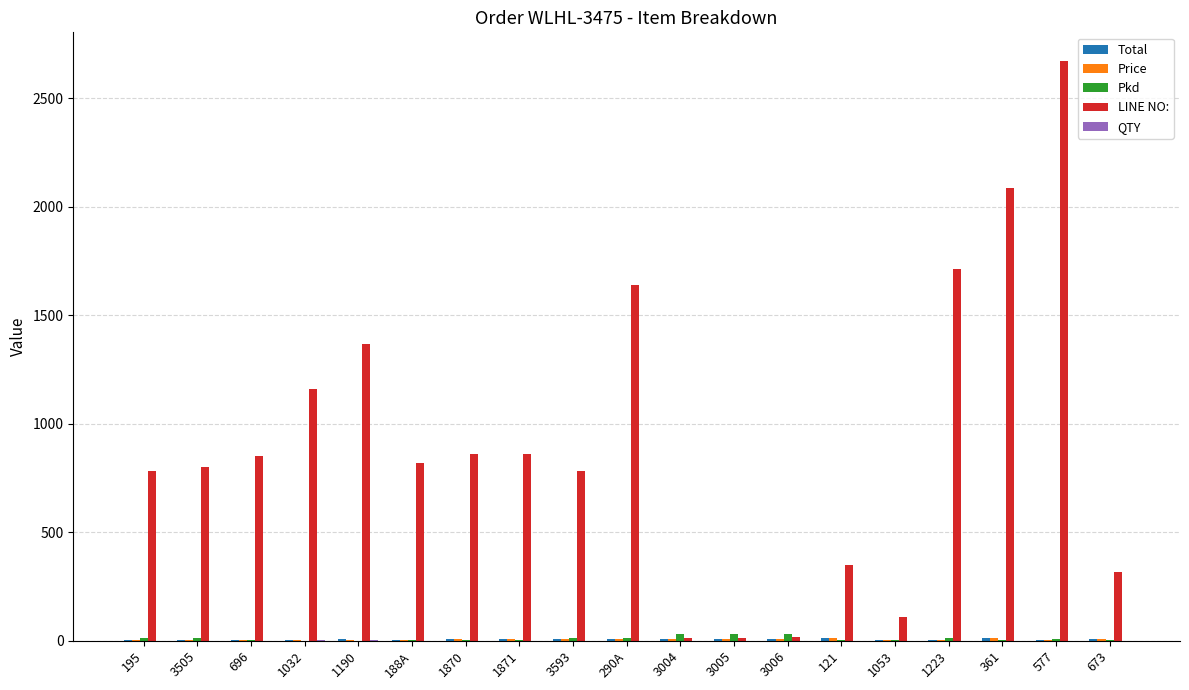

True or false: LINE NO: has a value of 14.0 at 3004.

True